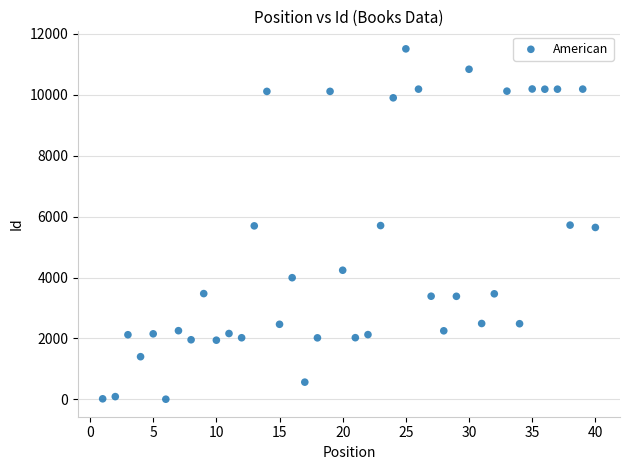

What is the range of X values (max minus min)?

39